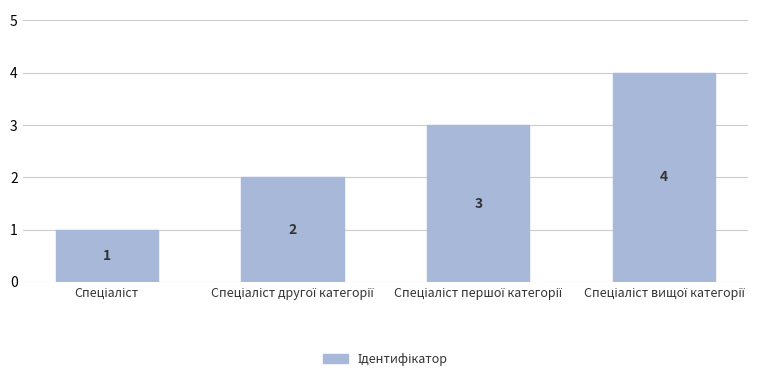

How many bars are there in total?

4